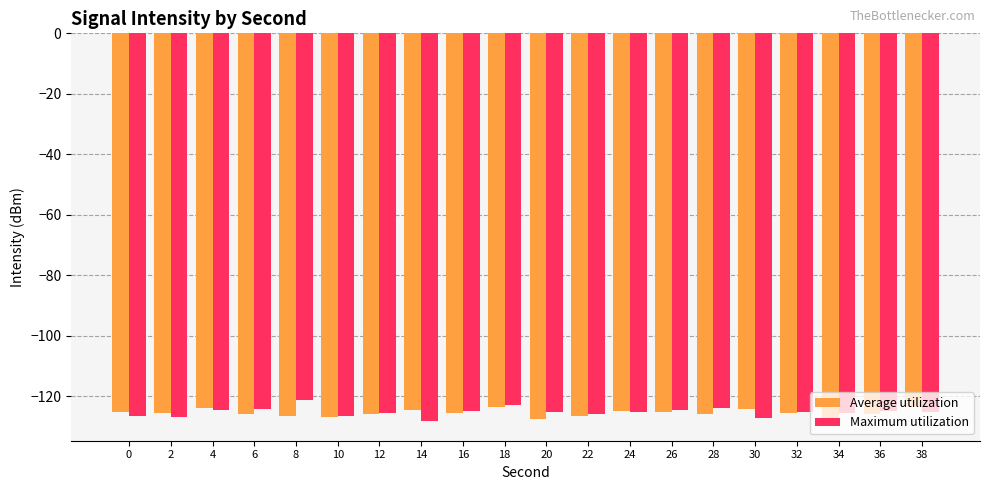

What is the lowest value of the Maximum utilization series?

-128.4